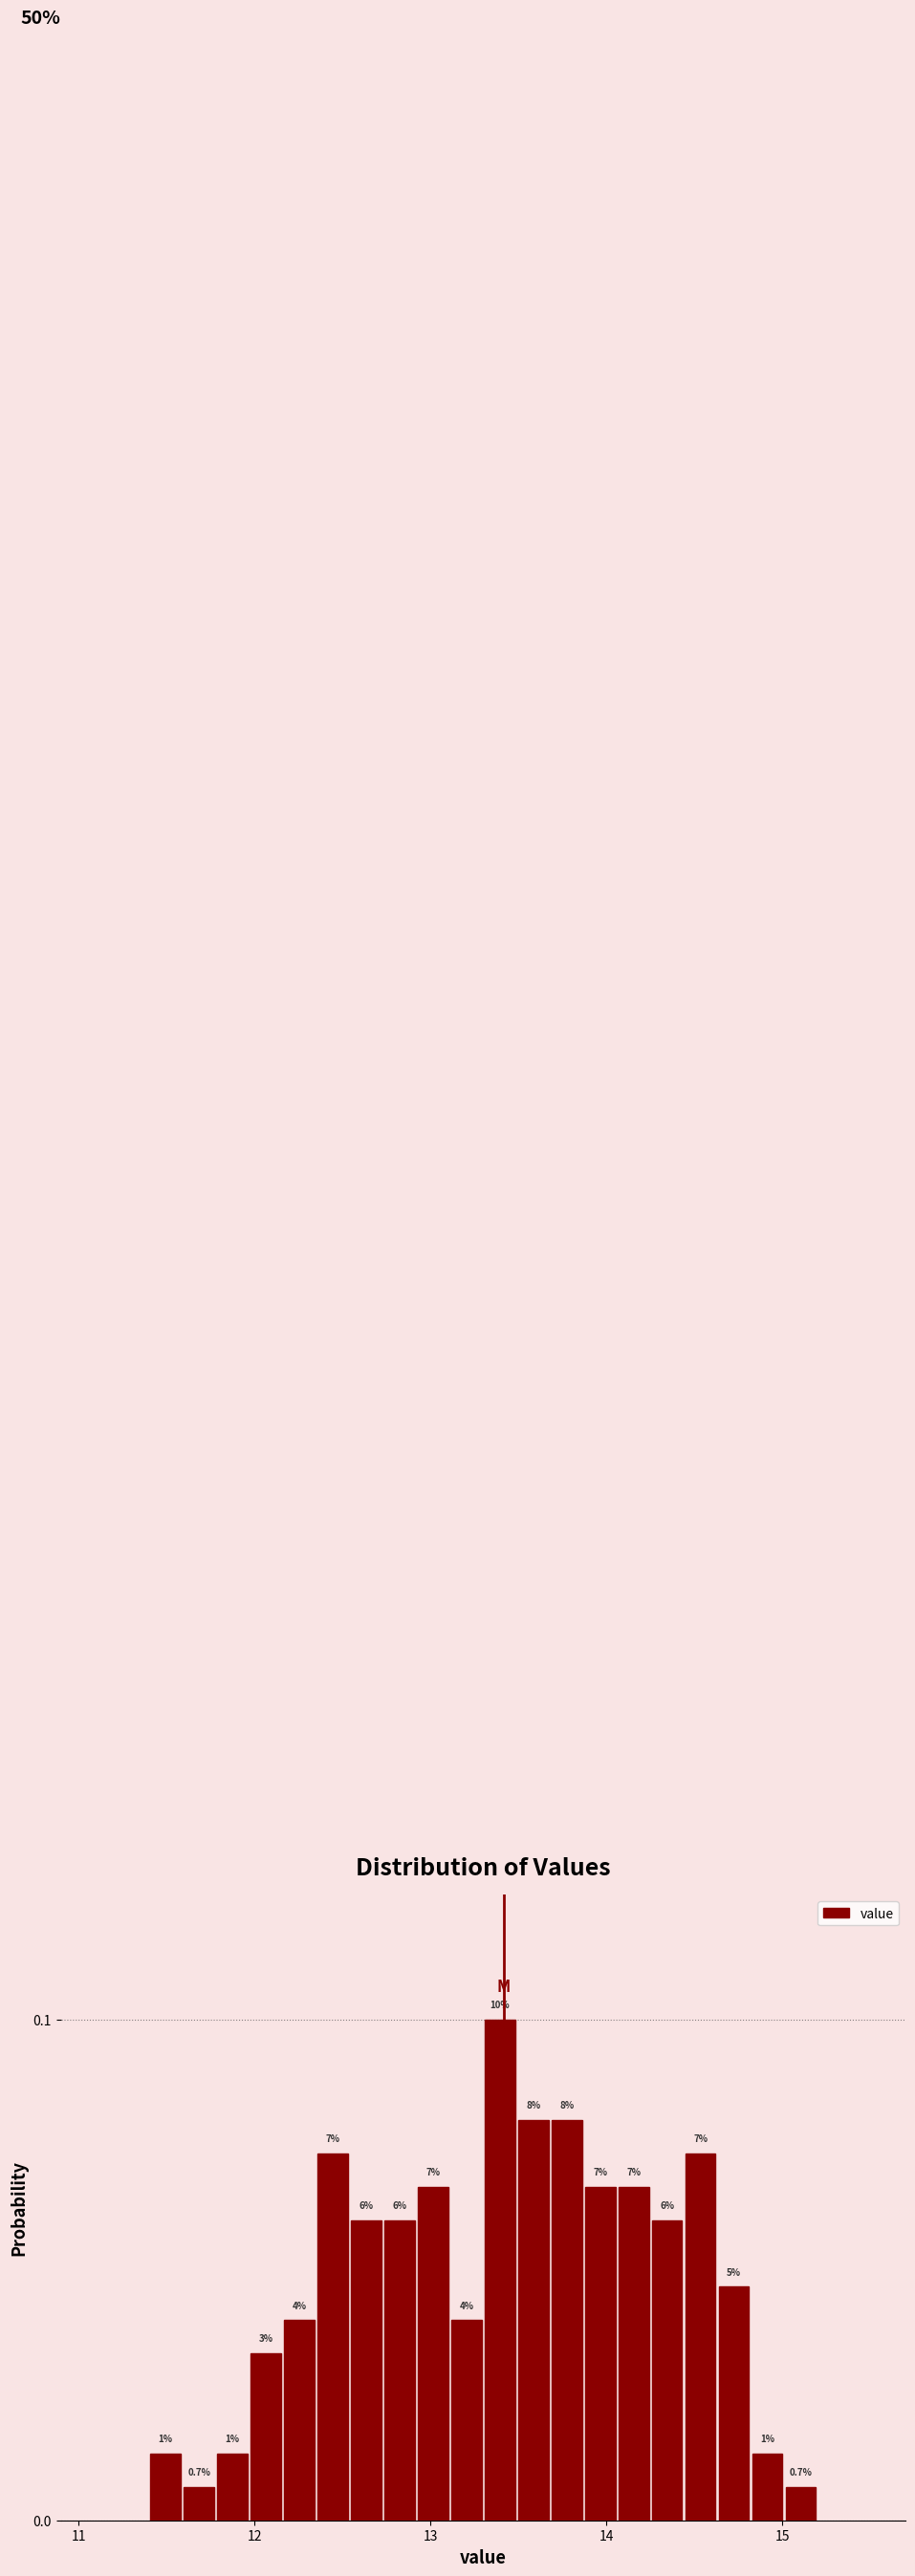

Read against the x-axis, roughly where is the centre of the tallest bar?

13.4